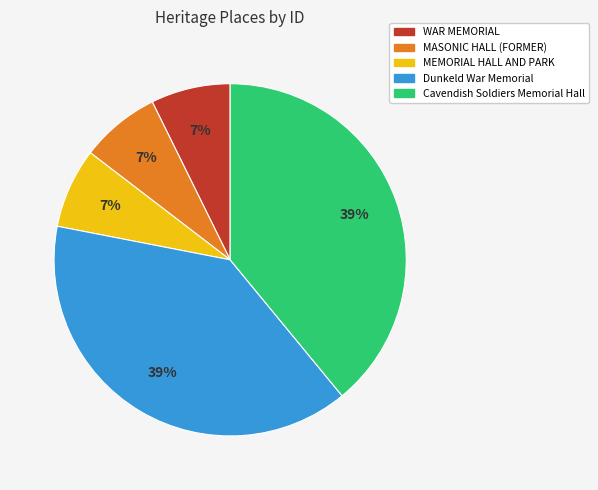

Combined, do WAR MEMORIAL and MEMORIAL HALL AND PARK account for over 50%?

No